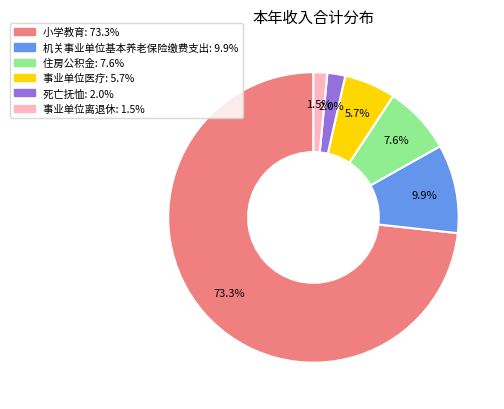

What is the largest slice in the pie chart?

小学教育